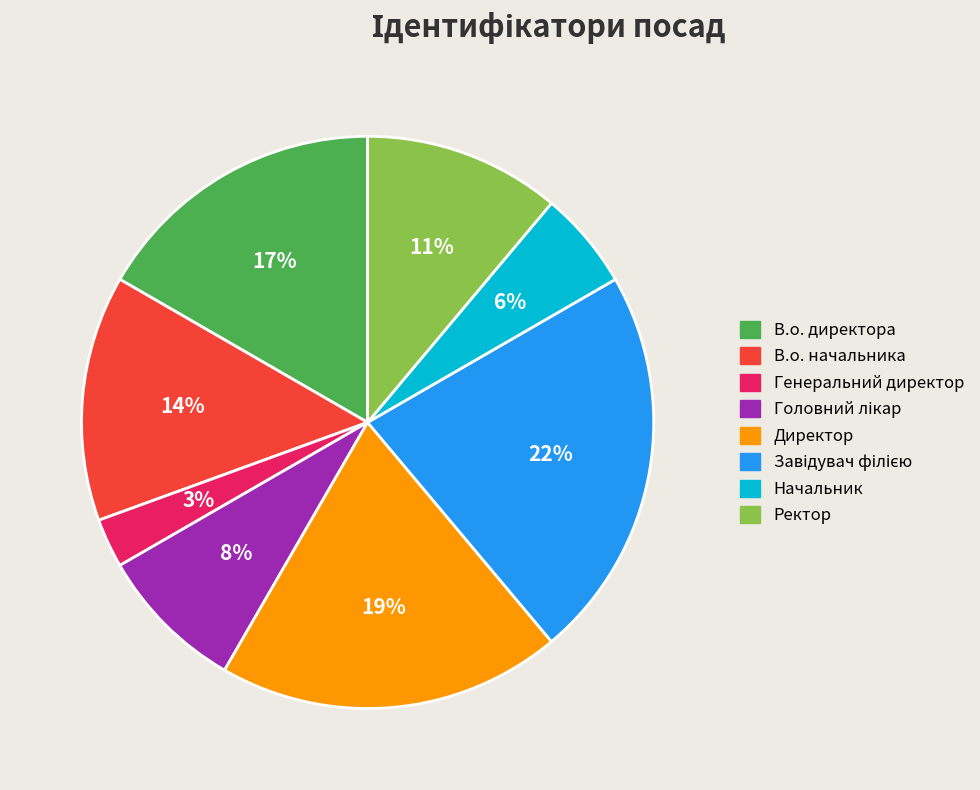

Approximately how many times larger is the value at В.о. начальника compared to В.о. директора?

0.8